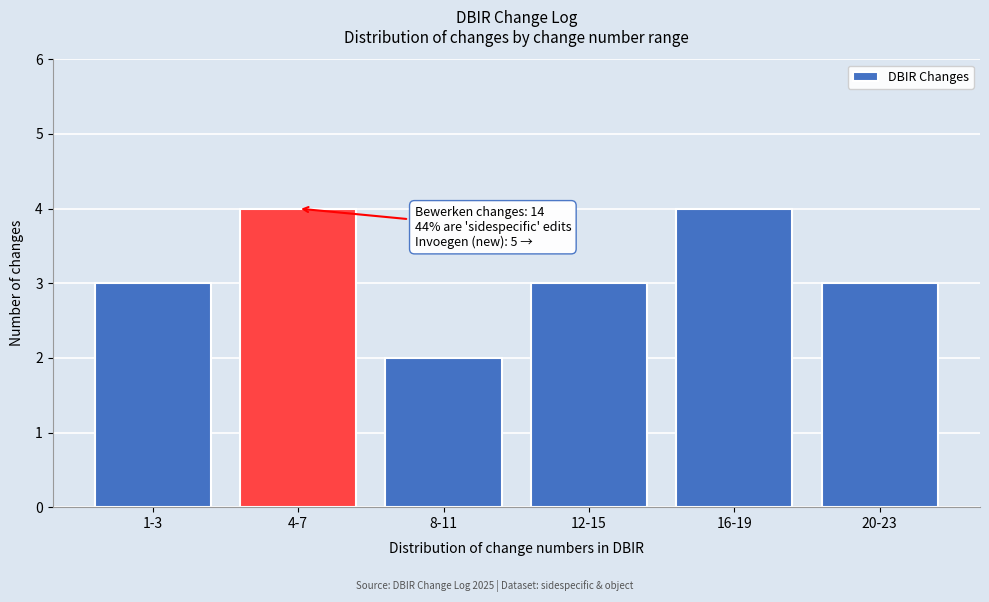

Reading left to right, extract all data points from this chart.

1-3=3	4-7=4	8-11=2	12-15=3	16-19=4	20-23=3